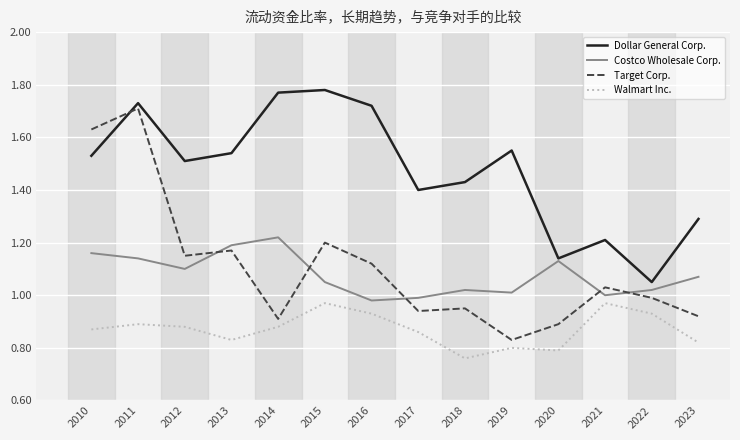

List the series in order of their peak value, highest first.

Dollar General Corp., Target Corp., Costco Wholesale Corp., Walmart Inc.